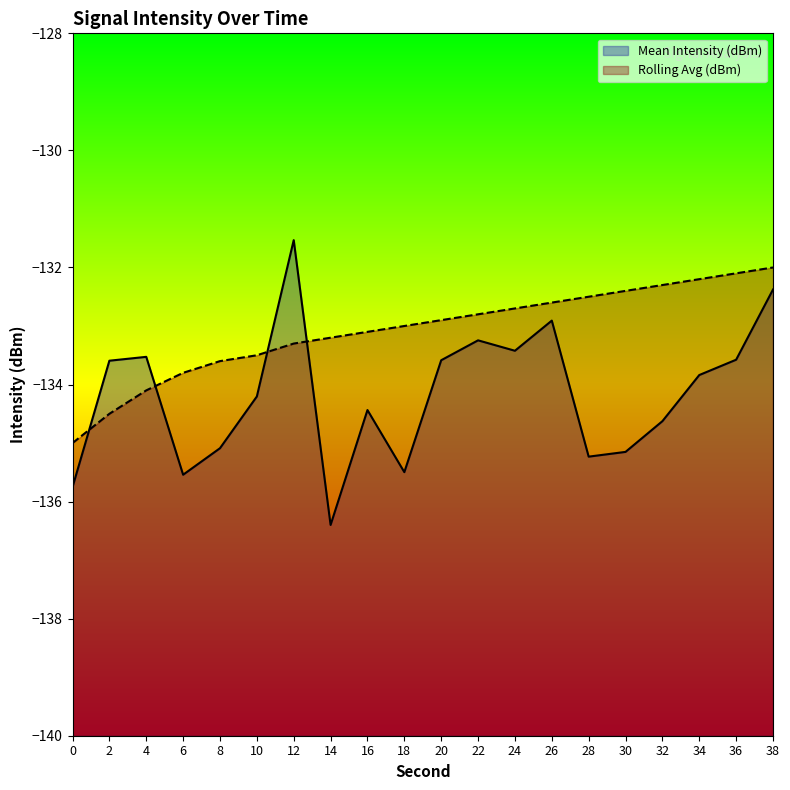

Which series changed the most between 0 and 34?

Rolling Avg (dBm)